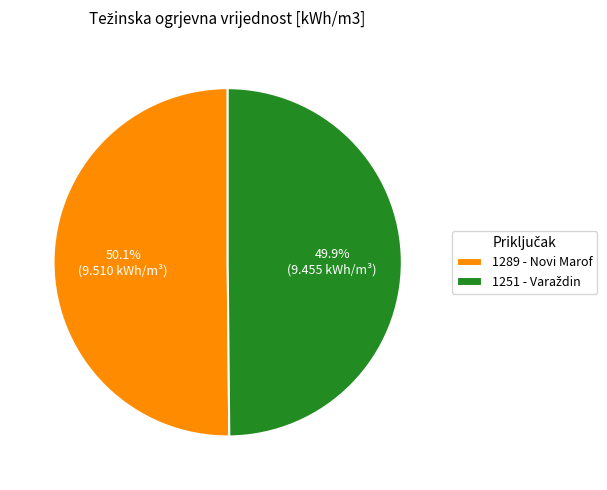

What percentage is NOT represented by 1289 - Novi Marof?

49.9%